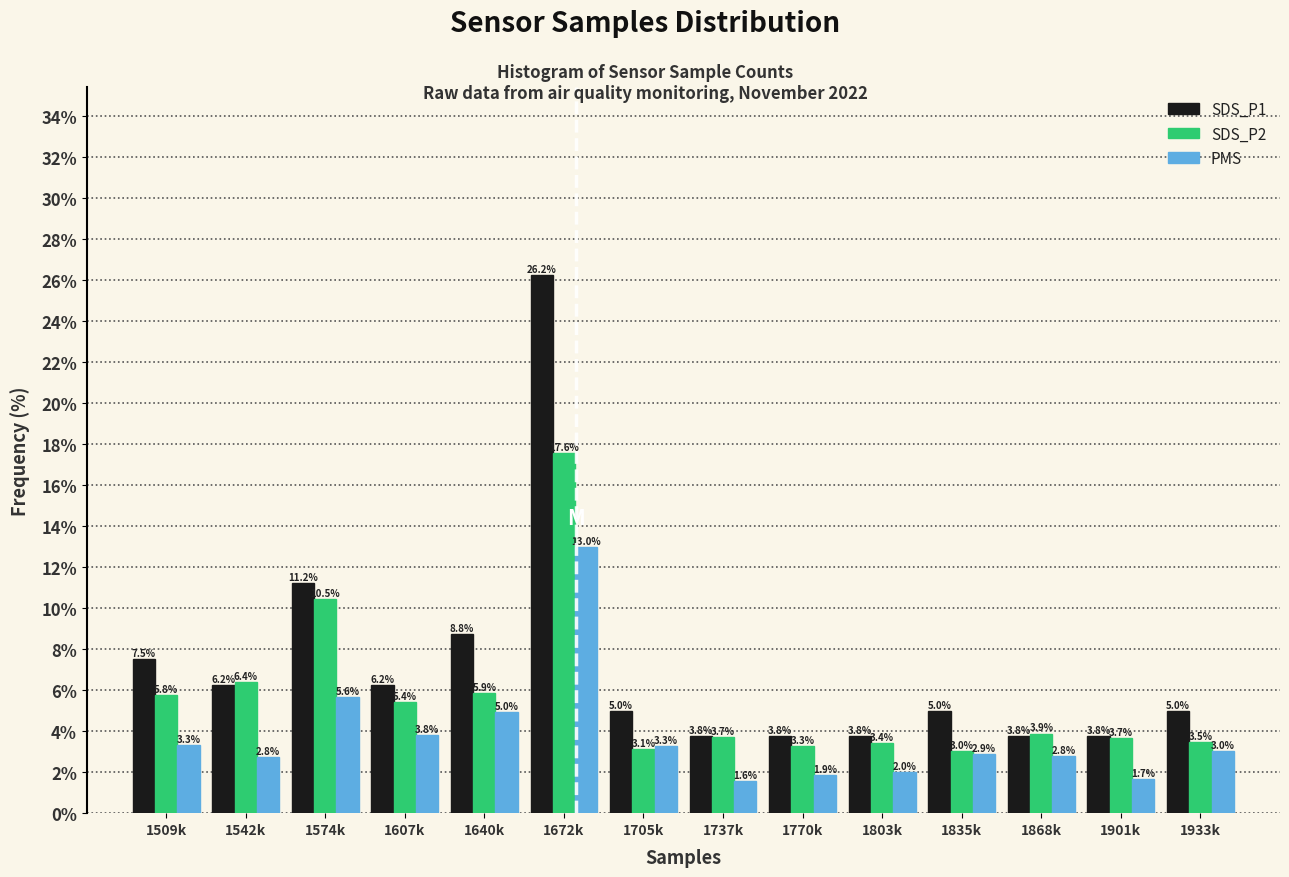

The SDS_P1 series shows 3.8 at 1770k. True or false?

True